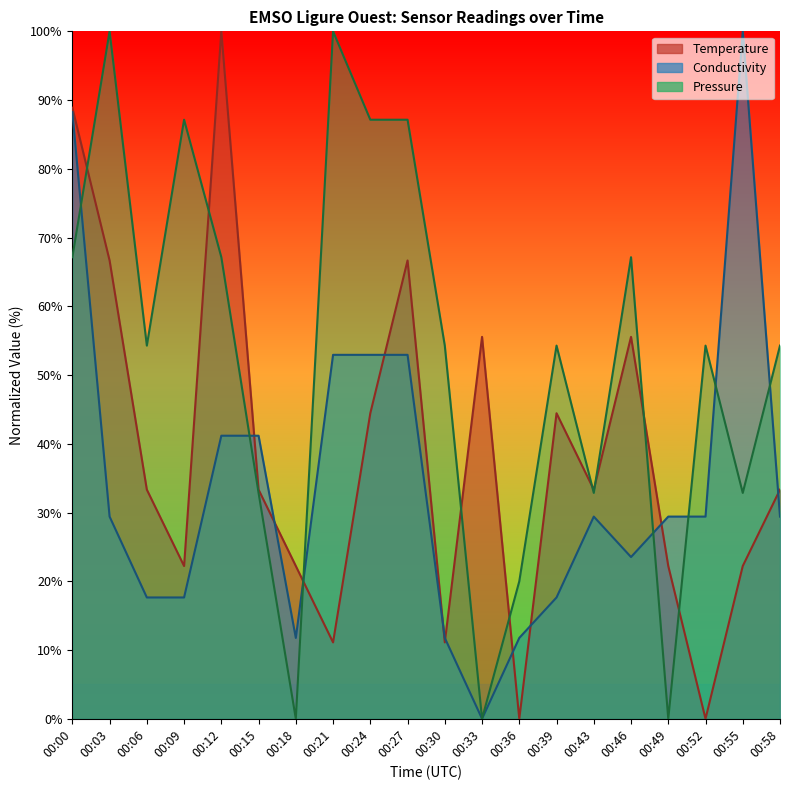

Reading left to right, extract all data points from this chart.

Temperature: 00:00=88.9	00:03=66.7	00:06=33.3	00:09=22.2	00:12=100.0	00:15=33.3	00:18=22.2	00:21=11.1	00:24=44.4	00:27=66.7	00:30=11.1	00:33=55.6	00:36=0.0	00:39=44.4	00:43=33.3	00:46=55.6	00:49=22.2	00:52=0.0	00:55=22.2	00:58=33.3
Conductivity: 00:00=88.2	00:03=29.4	00:06=17.6	00:09=17.6	00:12=41.2	00:15=41.2	00:18=11.8	00:21=52.9	00:24=52.9	00:27=52.9	00:30=11.8	00:33=0.0	00:36=11.8	00:39=17.6	00:43=29.4	00:46=23.5	00:49=29.4	00:52=29.4	00:55=100.0	00:58=29.4
Pressure: 00:00=67.1	00:03=100.0	00:06=54.3	00:09=87.1	00:12=67.1	00:15=32.9	00:18=0.0	00:21=100.0	00:24=87.1	00:27=87.1	00:30=54.3	00:33=0.0	00:36=20.0	00:39=54.3	00:43=32.9	00:46=67.1	00:49=0.0	00:52=54.3	00:55=32.9	00:58=54.3